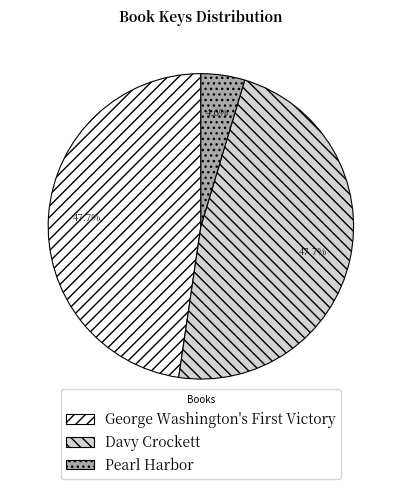

To the nearest percent, what is the average slice percentage?

33%